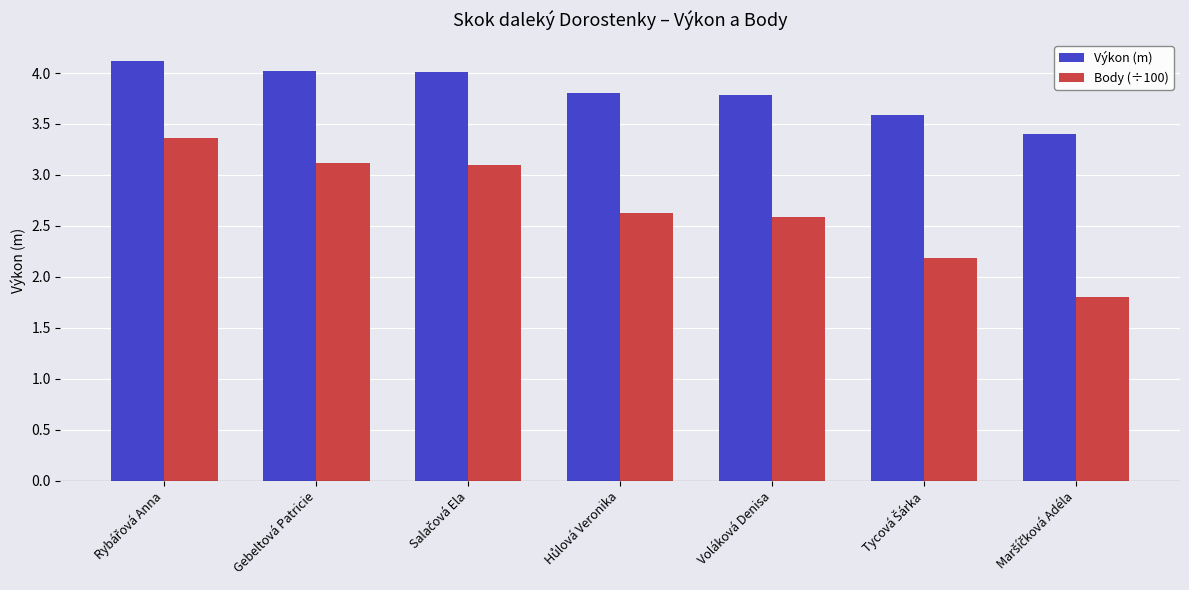

List the series in order of their overall mean, lowest first.

Body (÷100), Výkon (m)